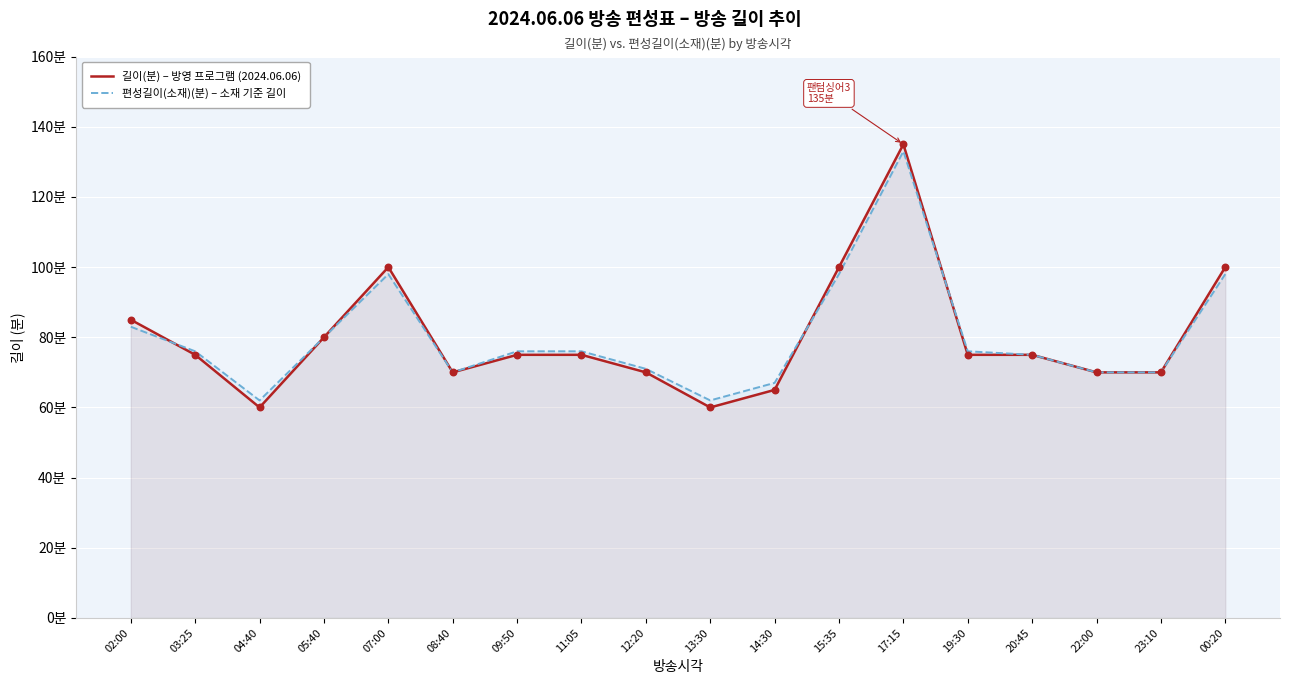

Which series has the largest total across all categories?

편성길이(소재)(분) – 소재 기준 길이